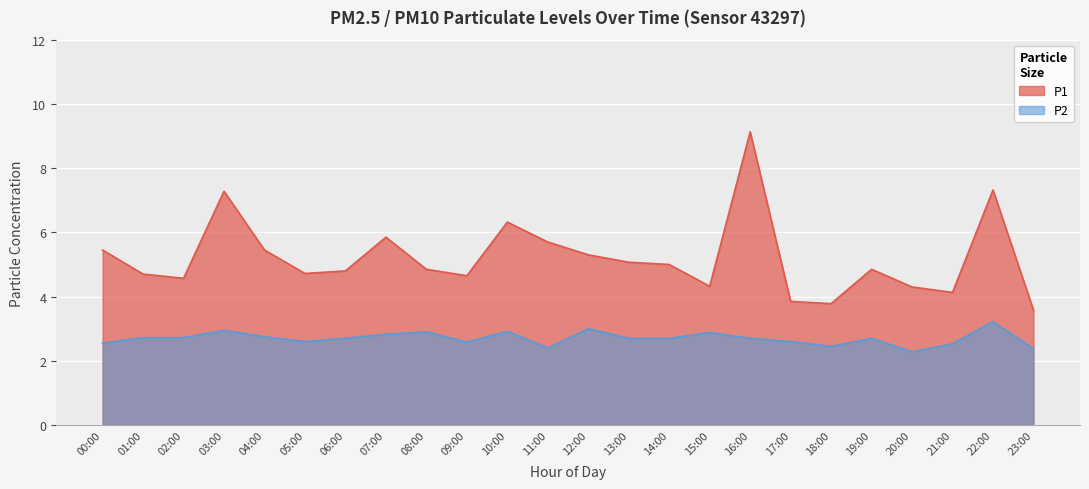

What is the minimum value shown in the chart?

2.3